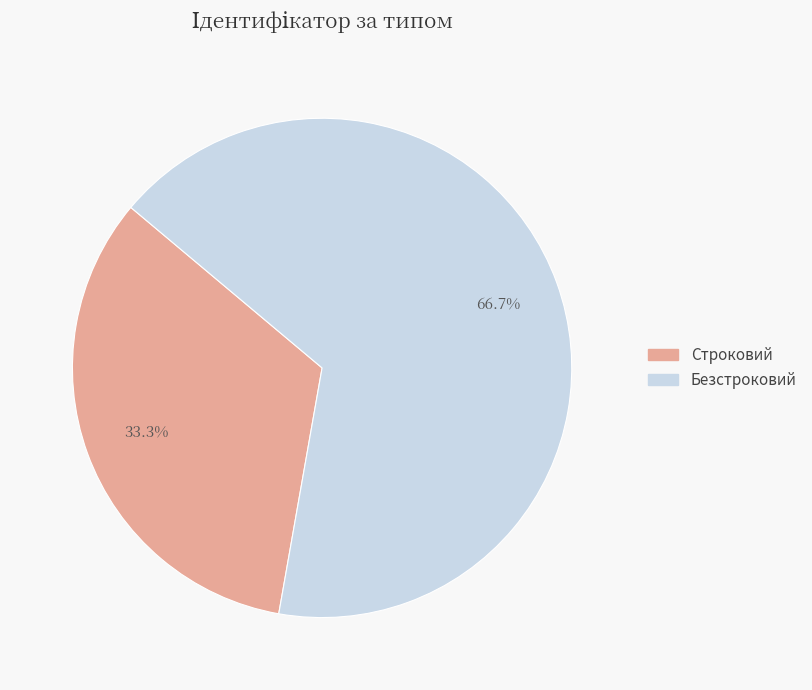

Rank the categories by value from highest to lowest.

Безстроковий, Строковий